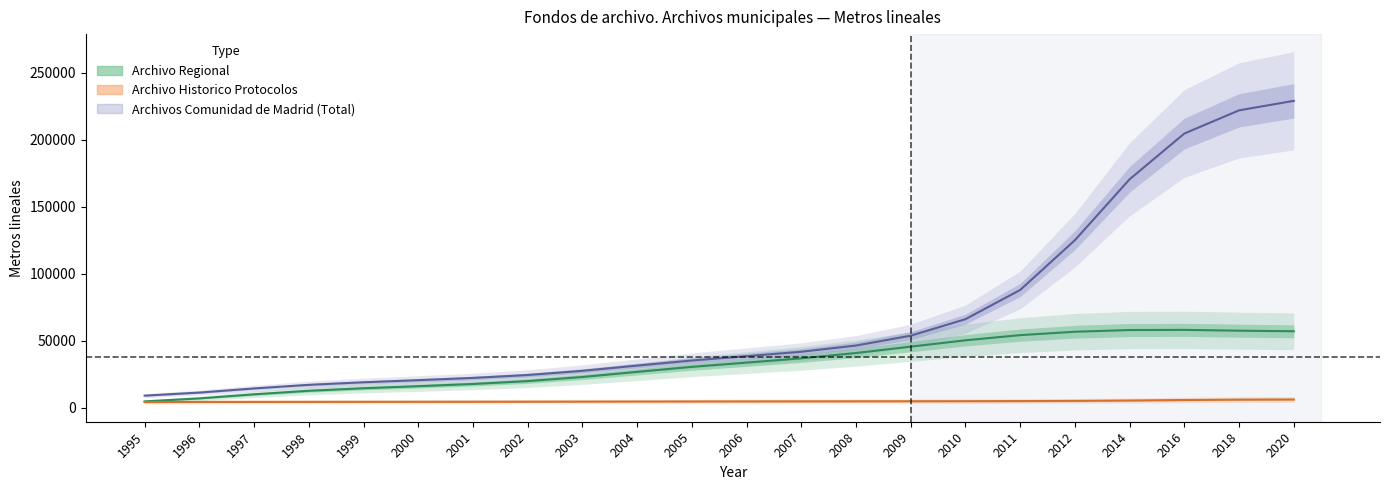

Which series has the largest range (max minus min)?

Archivos Comunidad de Madrid (Total)